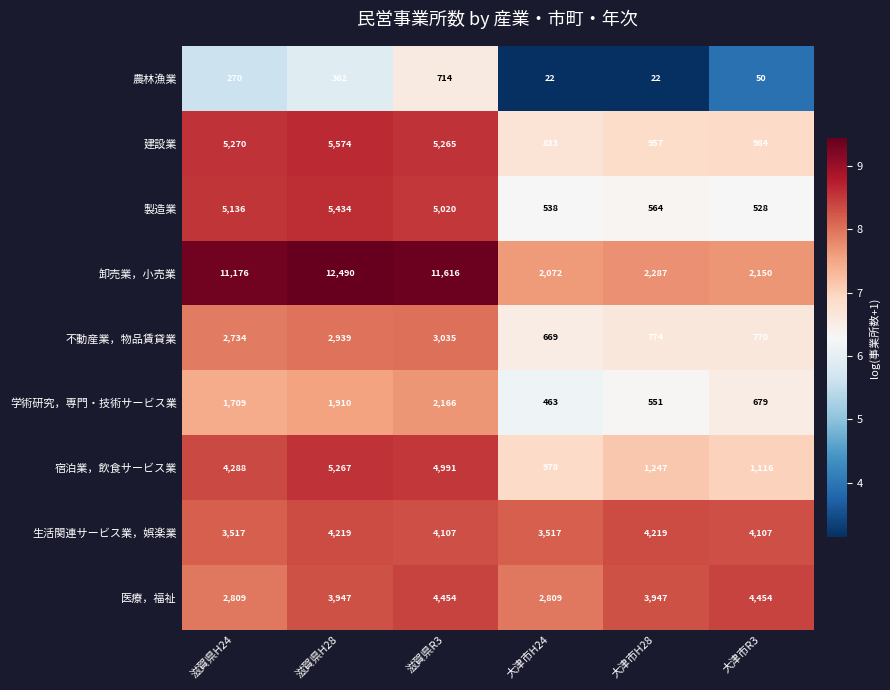

Which series changed the most between 滋賀県H24 and 滋賀県R3?

医療，福祉